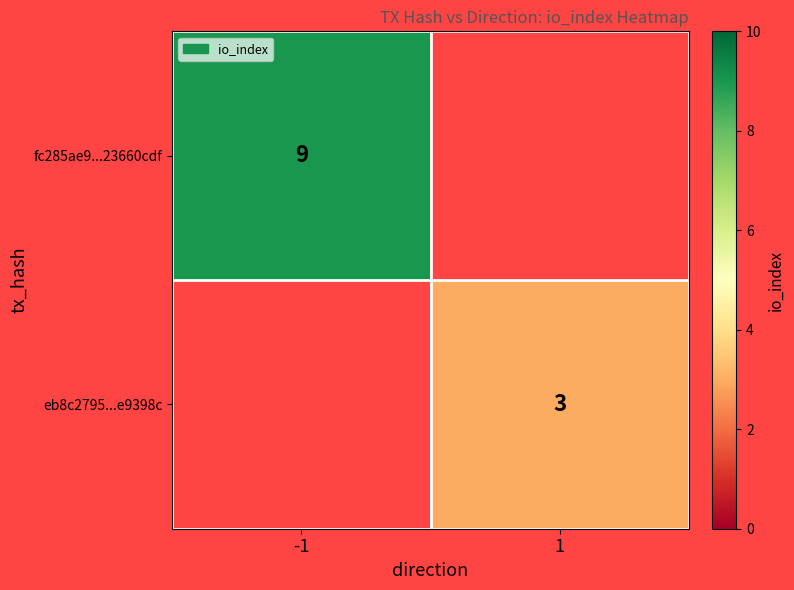

The fc285ae9...23660cdf series shows 9 at -1. True or false?

True